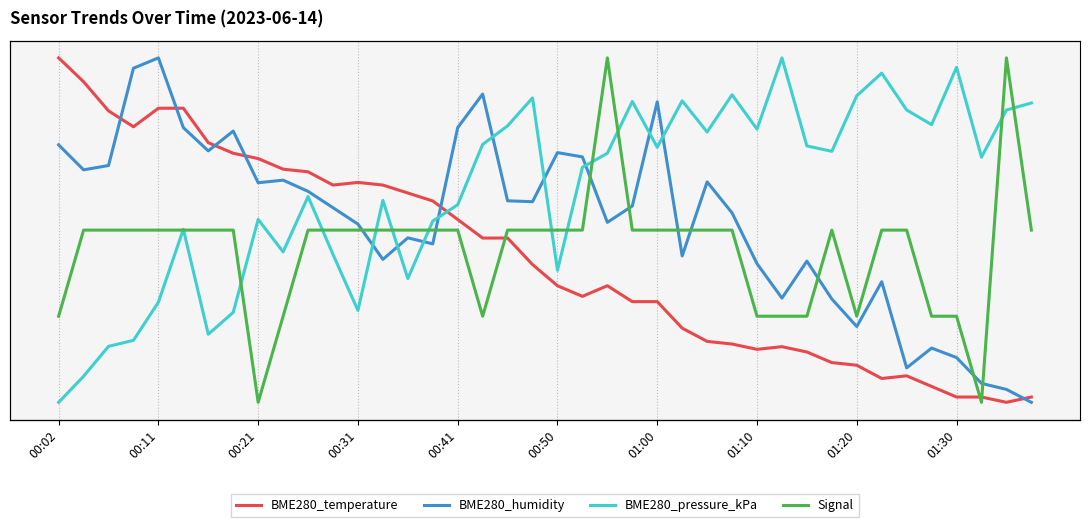

What is the average value of the BME280_temperature series?

18.1